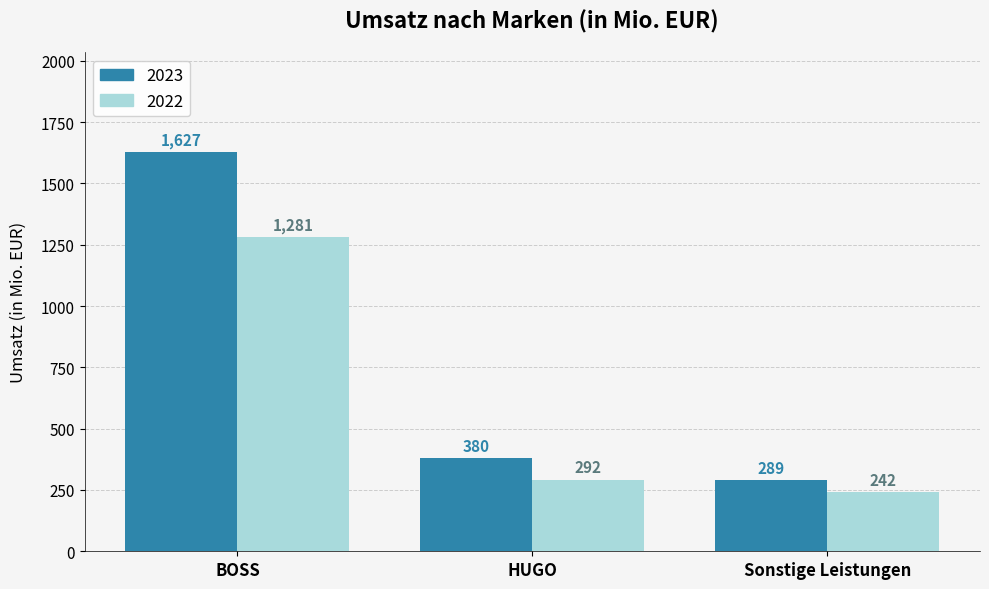

What is the spread (max minus min) of values at HUGO?

88